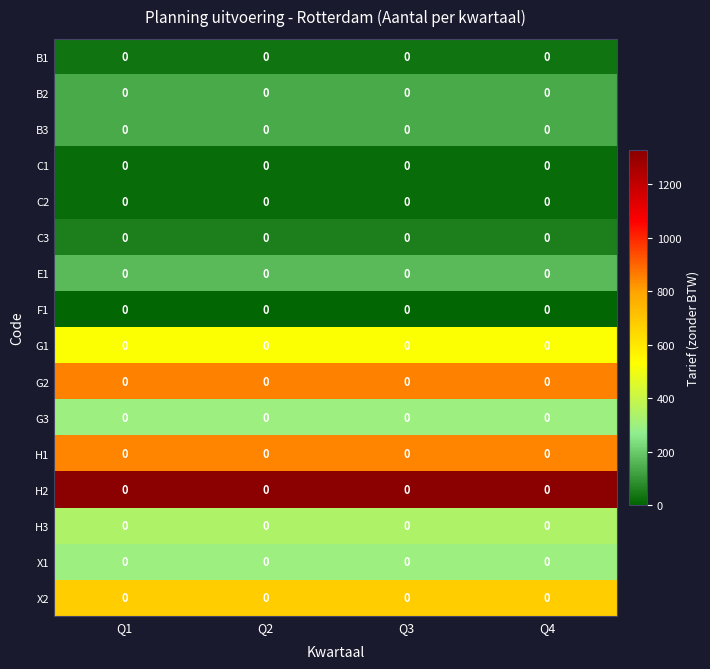

At which category does the chart reach its minimum across all series?

Q1